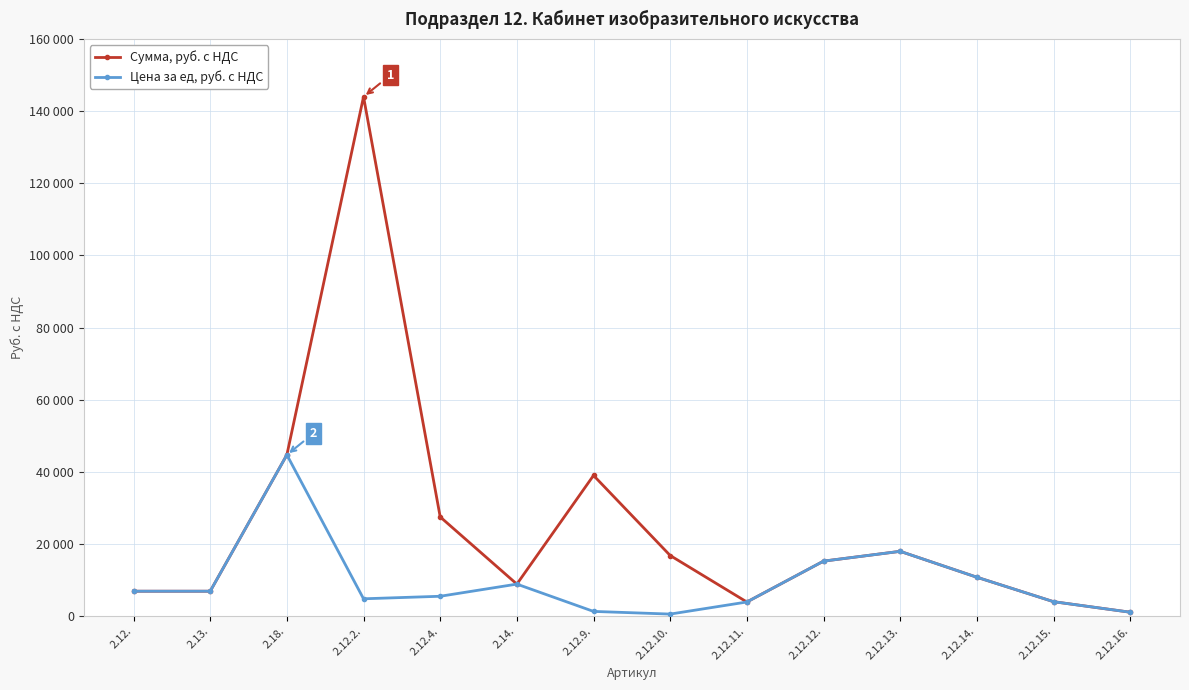

Reading right to left, transcribe all the data shown in this chart.

Сумма, руб. с НДС: 2.12.16.=1080	2.12.15.=4000	2.12.14.=10780	2.12.13.=17960	2.12.12.=15240	2.12.11.=3910	2.12.10.=16800	2.12.9.=39000	2.14.=8870	2.12.4.=27500	2.12.2.=144000	2.18.=44710	2.13.=6900	2.12.=6900
Цена за ед, руб. с НДС: 2.12.16.=1080	2.12.15.=4000	2.12.14.=10780	2.12.13.=17960	2.12.12.=15240	2.12.11.=3910	2.12.10.=560	2.12.9.=1300	2.14.=8870	2.12.4.=5500	2.12.2.=4800	2.18.=44710	2.13.=6900	2.12.=6900